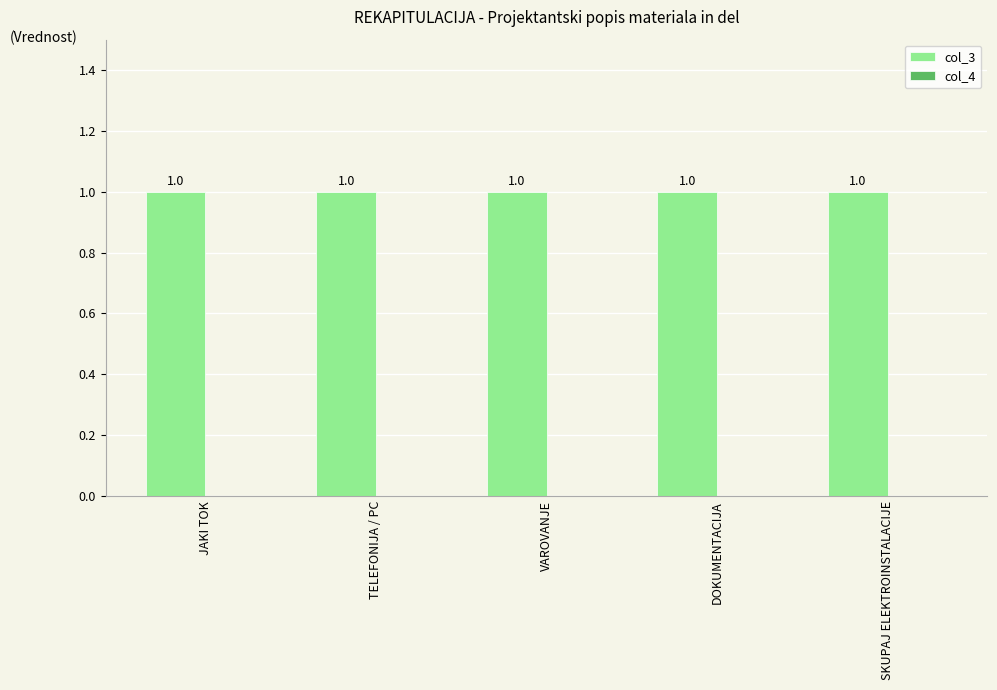

How many bars are there in each group?

2